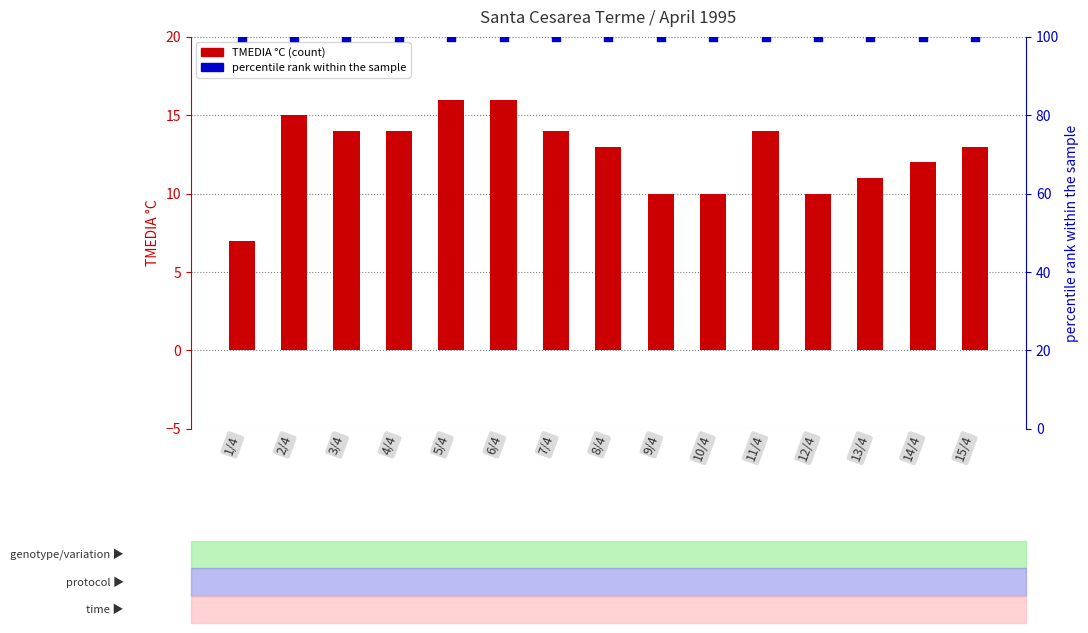

At which category is the sum across all series the highest?

5/4